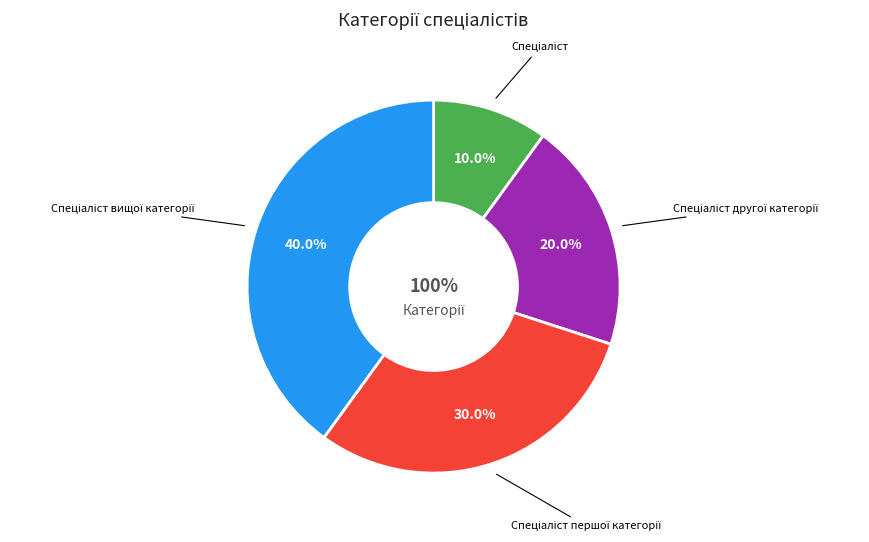

Does Спеціаліст represent more than half of the total?

No